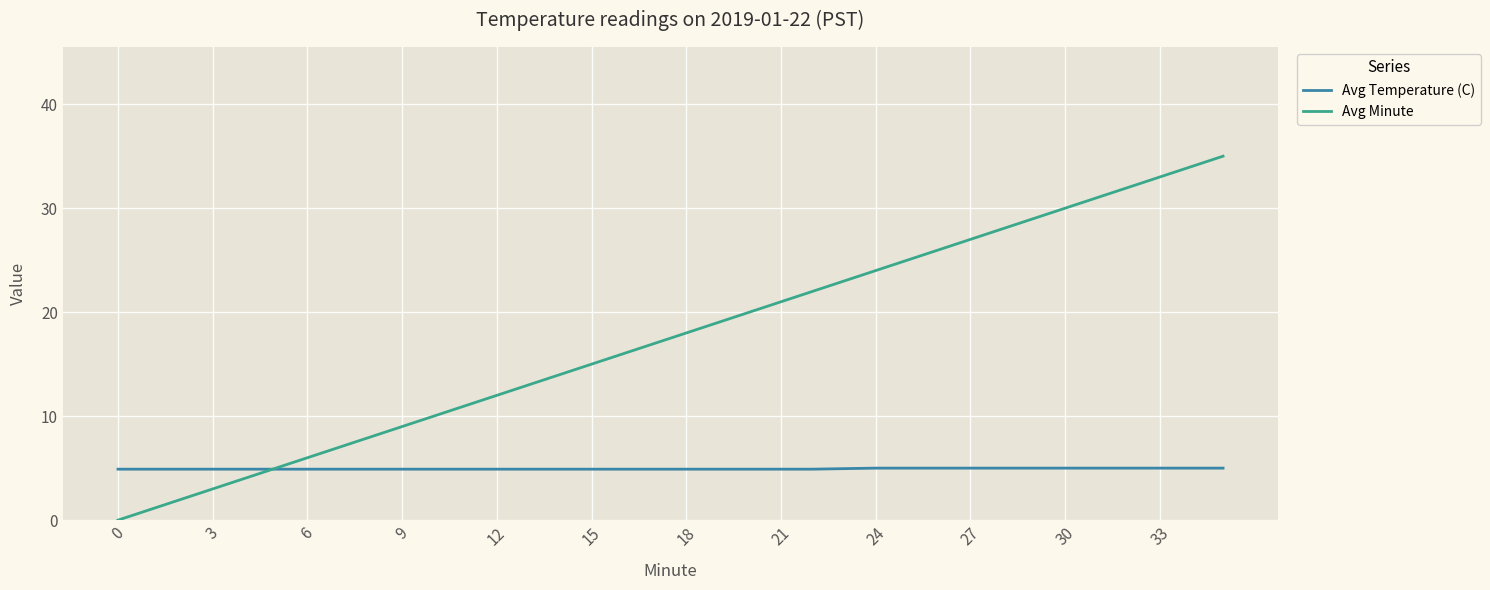

Rank the series by their average value, from highest to lowest.

Avg Minute, Avg Temperature (C)